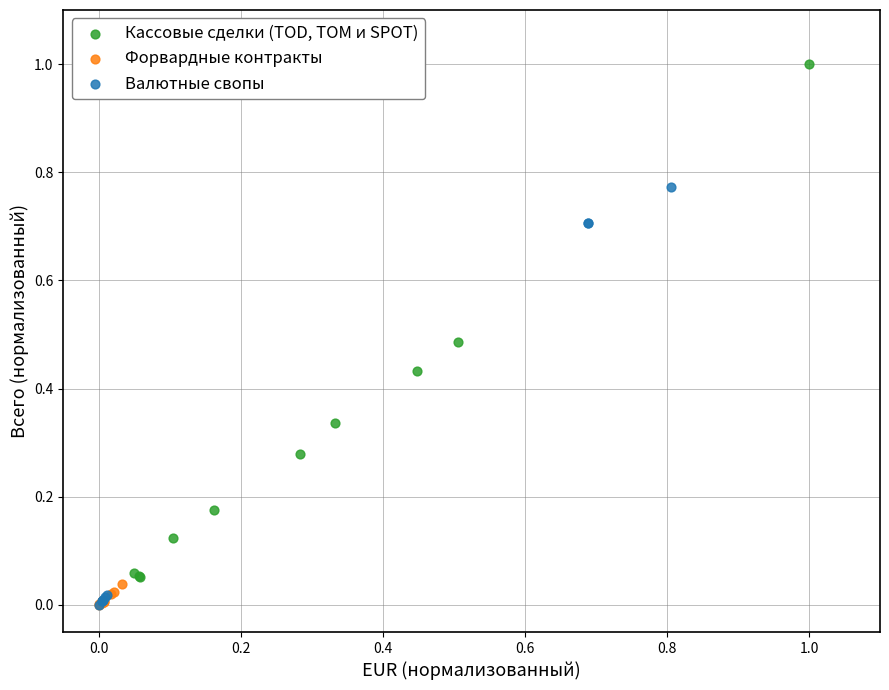

Which series has the largest Y range (max minus min)?

Кассовые сделки (TOD, TOM и SPOT)